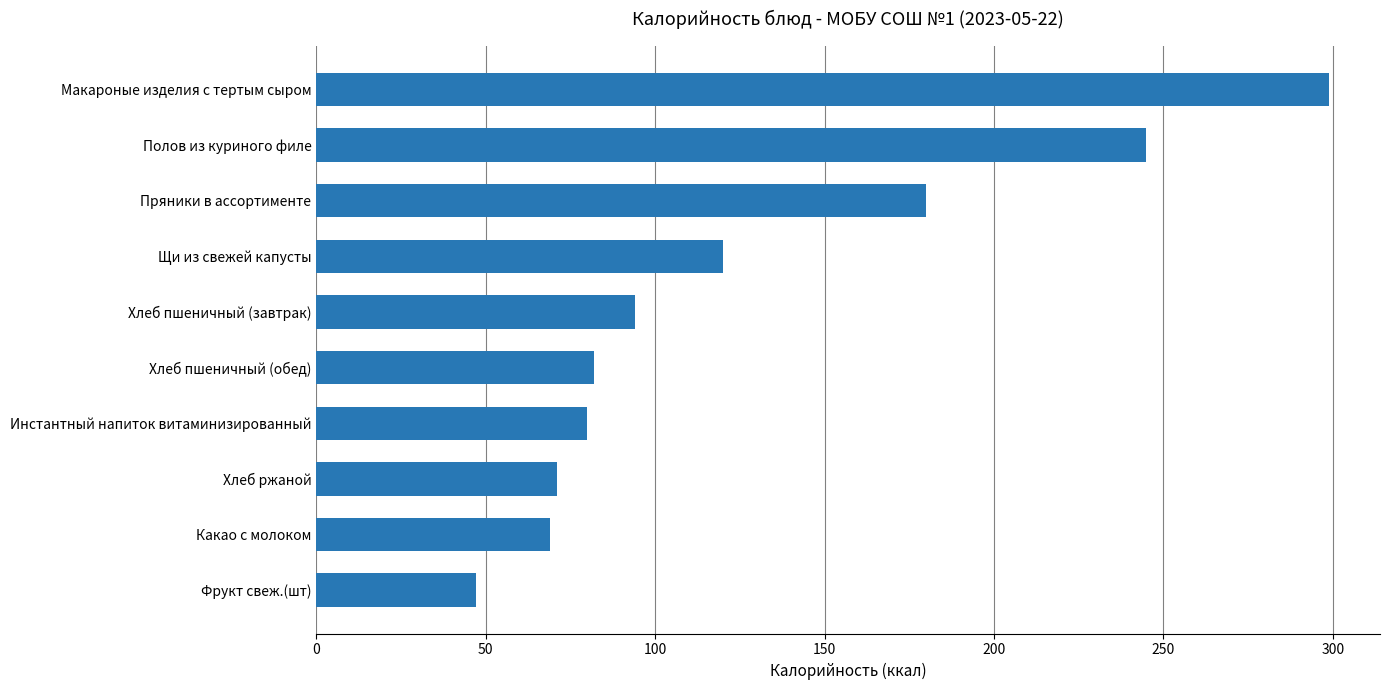

Which has a higher value, Щи из свежей капусты or Хлеб пшеничный (обед)?

Щи из свежей капусты